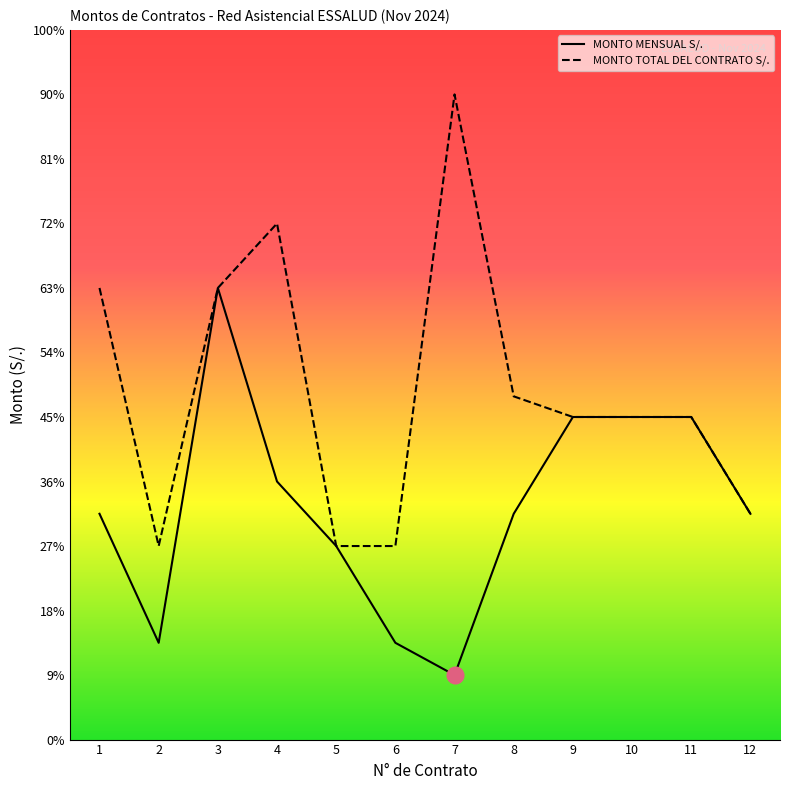

List the labels in order of MONTO TOTAL DEL CONTRATO S/. value, largest first.

7, 4, 1, 3, 8, 9, 10, 11, 12, 2, 5, 6